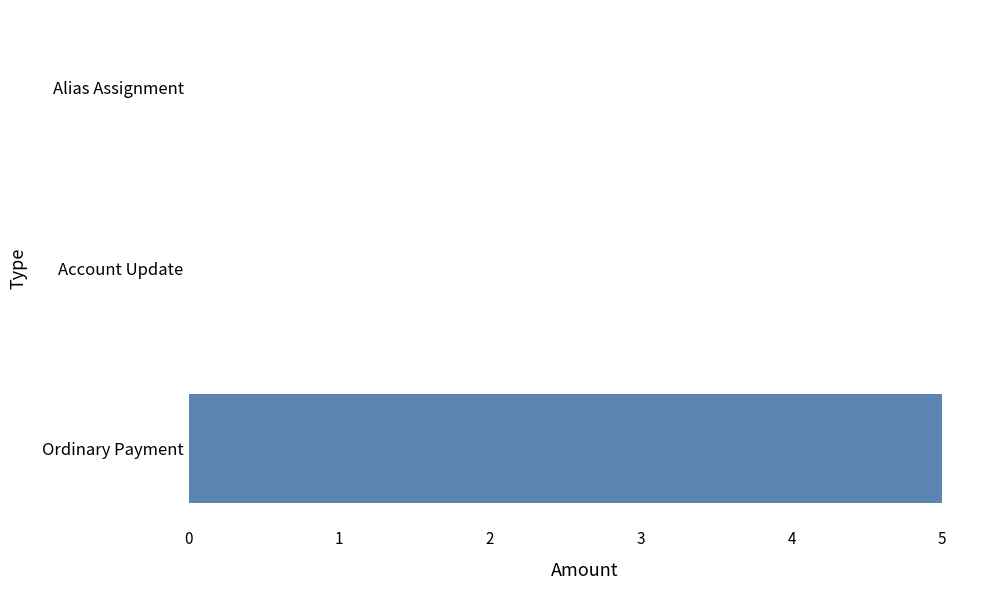

Reading top to bottom, what are all the values shown in this chart?

Alias Assignment=0	Account Update=0	Ordinary Payment=5